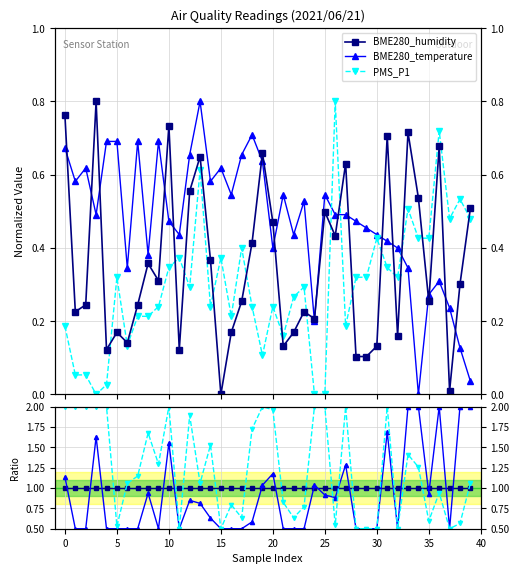

How many interior local valleys does the BME280_humidity series have?

12